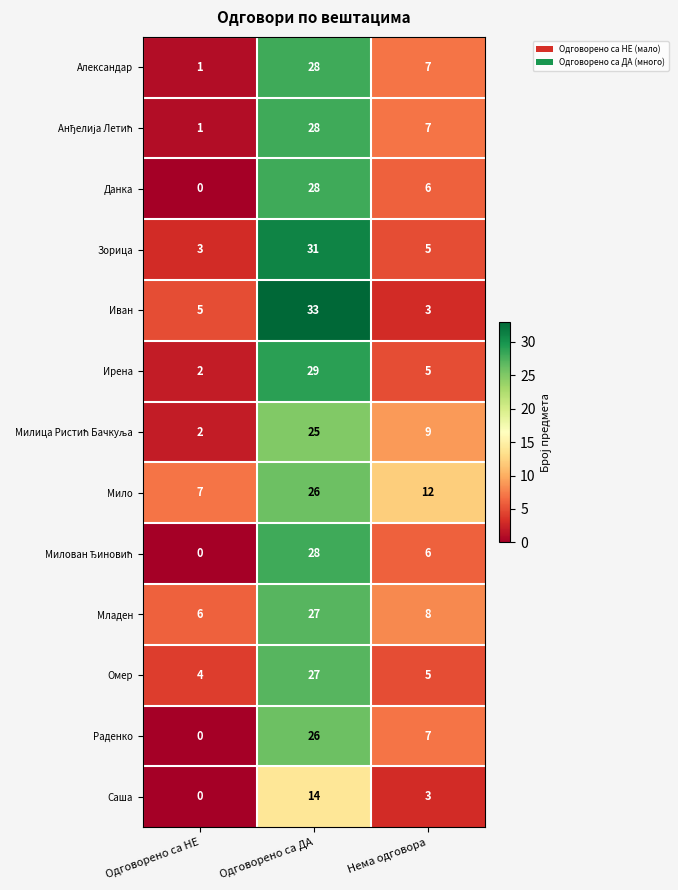

What is the difference between the maximum and minimum values in the Младен series?

21